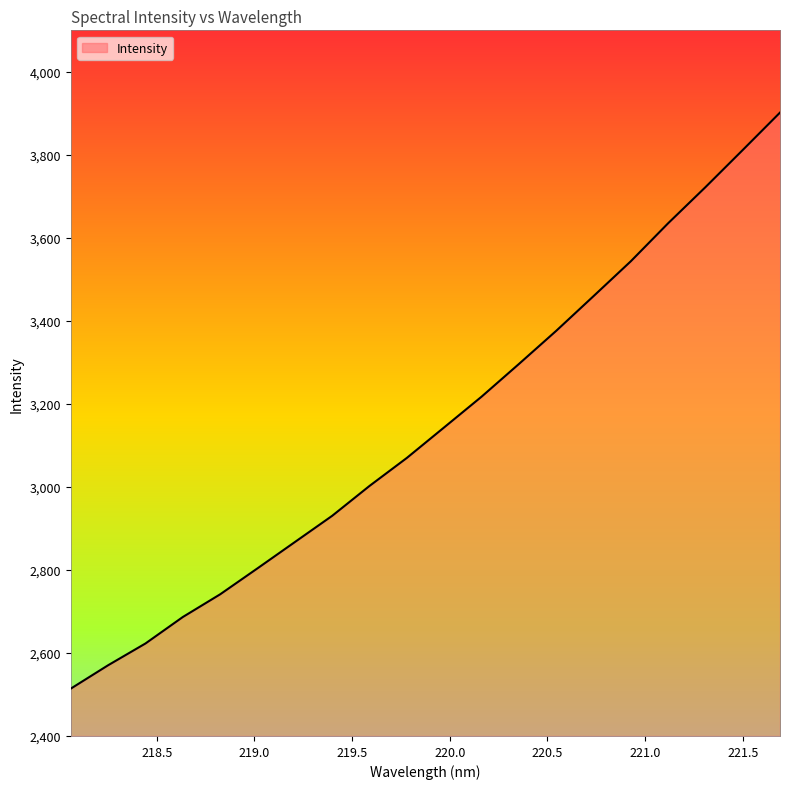

How many distinct data groups are displayed?

1